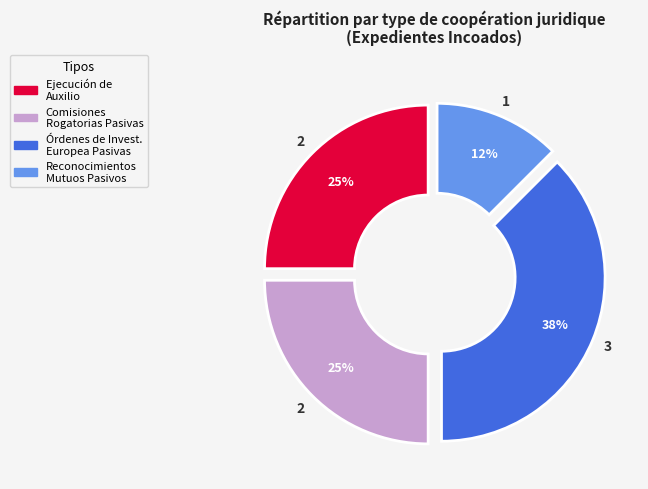

Is there a majority slice in this chart?

No